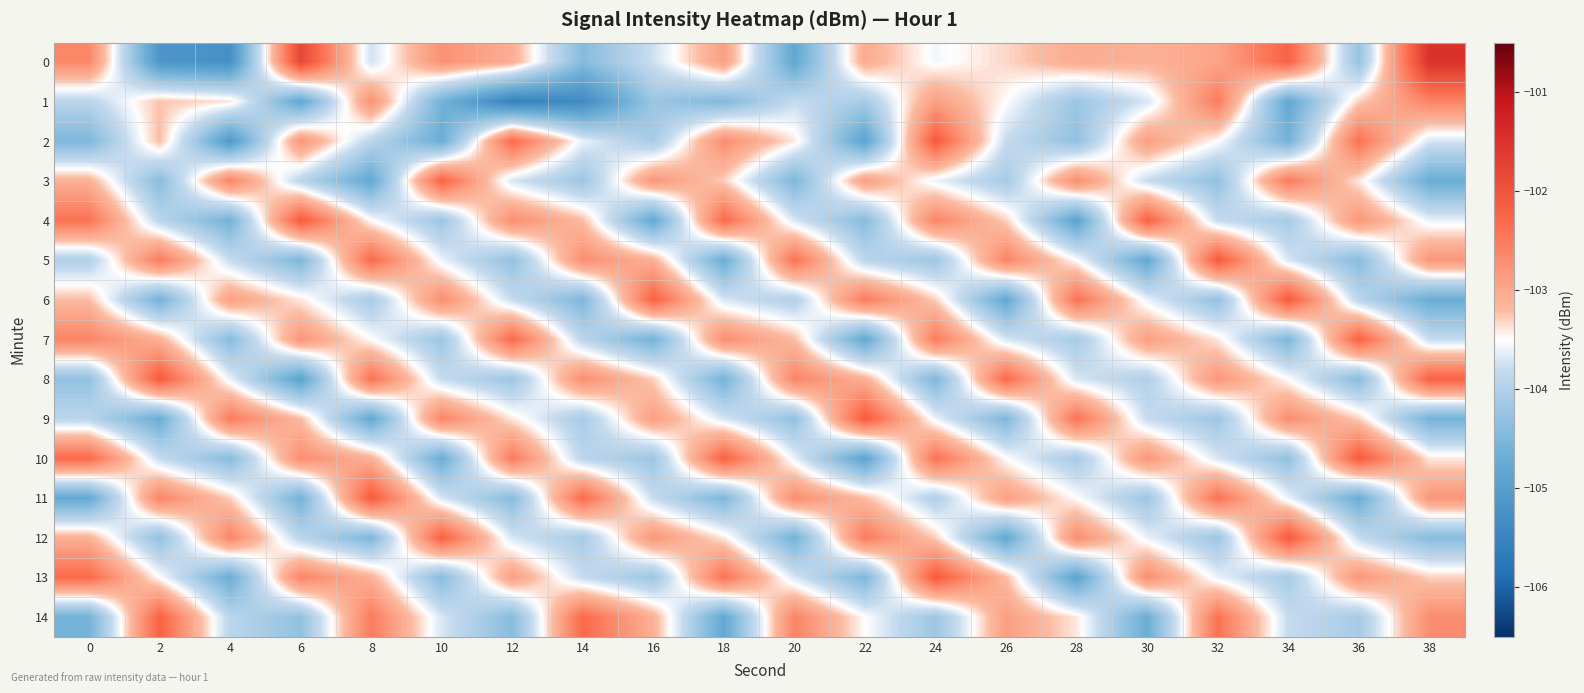

Reading left to right, what are all the values shown in this chart?

0: 0=-102.6	2=-105.2	4=-105.3	6=-101.8	8=-103.7	10=-102.7	12=-103.1	14=-104.4	16=-103.8	18=-102.9	20=-104.8	22=-103.0	24=-103.6	26=-103.3	28=-103.0	30=-103.1	32=-103.0	34=-102.2	36=-104.3	38=-101.5
1: 0=-103.9	2=-103.2	4=-103.4	6=-104.8	8=-102.8	10=-104.6	12=-105.5	14=-105.4	16=-104.2	18=-104.5	20=-103.8	22=-104.1	24=-102.9	26=-103.5	28=-104.2	30=-103.7	32=-102.5	34=-104.8	36=-103.3	38=-102.6
2: 0=-104.5	2=-103.2	4=-105.1	6=-102.8	8=-103.9	10=-104.7	12=-102.3	14=-103.6	16=-104.1	18=-102.7	20=-103.4	22=-104.9	24=-102.1	26=-103.8	28=-104.3	30=-102.9	32=-103.5	34=-104.6	36=-102.4	38=-103.7
3: 0=-103.1	2=-104.4	4=-102.6	6=-103.9	8=-104.8	10=-102.2	12=-103.7	14=-104.2	16=-102.8	18=-103.3	20=-104.5	22=-102.9	24=-103.6	26=-104.1	28=-102.7	30=-103.8	32=-104.3	34=-102.5	36=-103.4	38=-104.7
4: 0=-102.4	2=-103.9	4=-104.6	6=-102.1	8=-103.5	10=-104.2	12=-102.7	14=-103.2	16=-104.8	18=-102.3	20=-103.7	22=-104.4	24=-102.6	26=-103.3	28=-104.9	30=-102.2	32=-103.8	34=-104.1	36=-102.8	38=-103.6
5: 0=-104.0	2=-102.5	4=-103.8	6=-104.5	8=-102.3	10=-103.6	12=-104.3	14=-102.7	16=-103.1	18=-104.7	20=-102.4	22=-103.9	24=-104.2	26=-102.6	28=-103.5	30=-104.8	32=-102.1	34=-103.7	36=-104.4	38=-102.8
6: 0=-103.2	2=-104.6	4=-102.9	6=-103.4	8=-104.1	10=-102.7	12=-103.8	14=-104.5	16=-102.2	18=-103.7	20=-104.0	22=-102.5	24=-103.3	26=-104.8	28=-102.4	30=-103.6	32=-104.3	34=-102.1	36=-103.9	38=-104.7
7: 0=-102.6	2=-103.1	4=-104.4	6=-102.8	8=-103.5	10=-104.2	12=-102.3	14=-103.9	16=-104.6	18=-102.7	20=-103.2	22=-104.8	24=-102.5	26=-103.7	28=-104.1	30=-102.9	32=-103.4	34=-104.5	36=-102.2	38=-103.8
8: 0=-104.3	2=-102.1	4=-103.6	6=-104.9	8=-102.4	10=-103.8	12=-104.2	14=-102.7	16=-103.3	18=-104.6	20=-102.6	22=-103.1	24=-104.5	26=-102.3	28=-103.7	30=-104.0	32=-102.8	34=-103.5	36=-104.4	38=-102.2
9: 0=-103.9	2=-104.7	4=-102.5	6=-103.2	8=-104.8	10=-102.6	12=-103.4	14=-104.1	16=-102.9	18=-103.7	20=-104.3	22=-102.1	24=-103.6	26=-104.5	28=-102.4	30=-103.8	32=-104.2	34=-102.7	36=-103.3	38=-104.6
10: 0=-102.3	2=-103.8	4=-104.4	6=-102.7	8=-103.1	10=-104.7	12=-102.5	14=-103.9	16=-104.2	18=-102.2	20=-103.6	22=-104.9	24=-102.4	26=-103.5	28=-104.1	30=-102.8	32=-103.7	34=-104.3	36=-102.1	38=-103.4
11: 0=-104.8	2=-102.6	4=-103.3	6=-104.6	8=-102.1	10=-103.7	12=-104.4	14=-102.3	16=-103.8	18=-104.5	20=-102.7	22=-103.2	24=-104.0	26=-102.9	28=-103.5	30=-104.2	32=-102.4	34=-103.6	36=-104.7	38=-102.8
12: 0=-103.1	2=-104.3	4=-102.6	6=-103.9	8=-104.5	10=-102.2	12=-103.7	14=-104.1	16=-102.8	18=-103.4	20=-104.6	22=-102.5	24=-103.3	26=-104.8	28=-102.7	30=-103.6	32=-104.2	34=-102.1	36=-103.8	38=-104.4
13: 0=-102.3	2=-103.5	4=-104.7	6=-102.6	8=-103.1	10=-104.4	12=-102.9	14=-103.8	16=-104.2	18=-102.4	20=-103.7	22=-104.5	24=-102.1	26=-103.2	28=-104.9	30=-102.7	32=-103.6	34=-104.1	36=-102.8	38=-103.3
14: 0=-104.6	2=-102.2	4=-103.9	6=-104.3	8=-102.5	10=-103.7	12=-104.4	14=-102.3	16=-103.1	18=-104.8	20=-102.6	22=-103.5	24=-104.2	26=-102.9	28=-103.4	30=-104.7	32=-102.4	34=-103.8	36=-104.1	38=-102.7